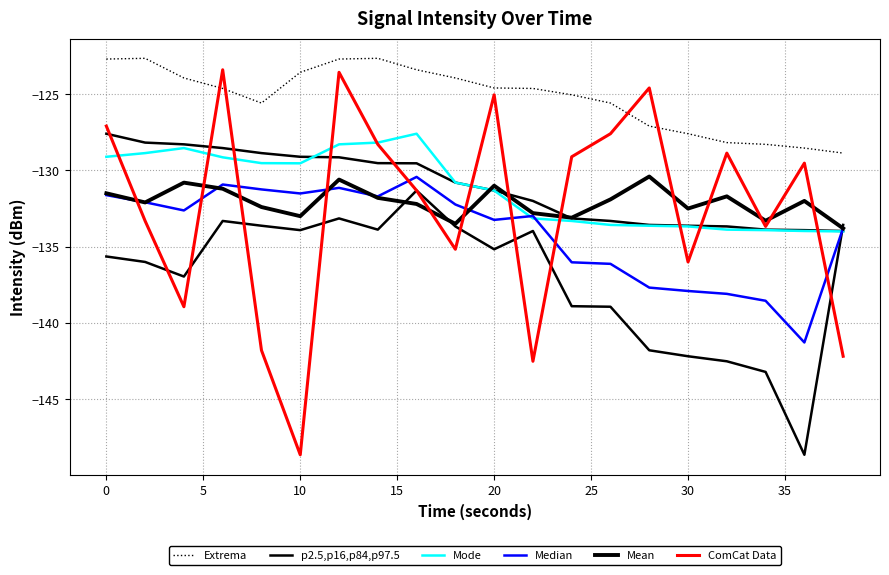

True or false: Extrema has more than 1 interior local peaks.

True